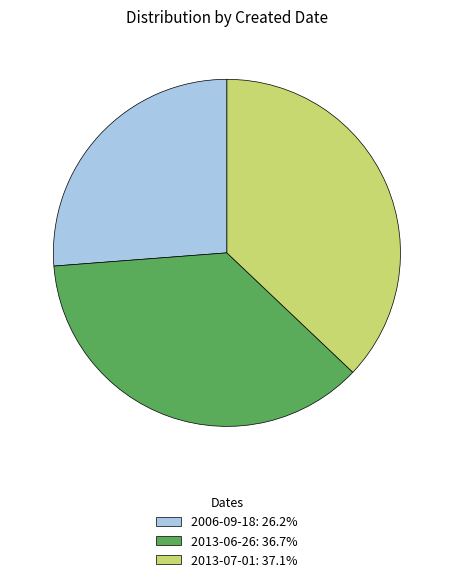

What is the smallest slice in the pie chart?

2006-09-18